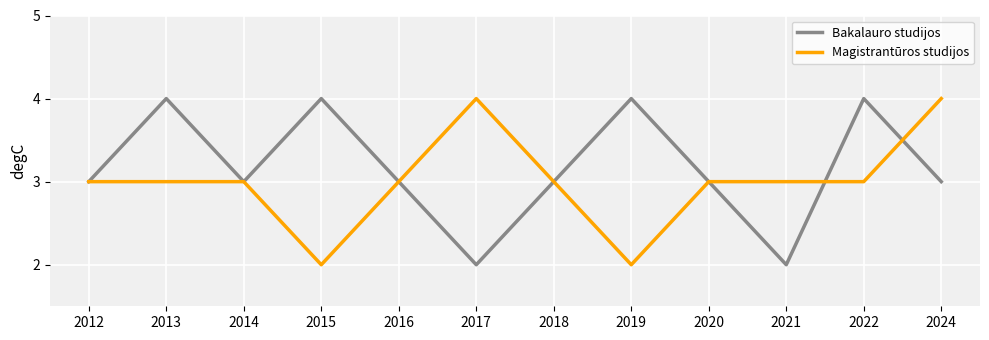

What is the sum of the Magistrantūros studijos values at 2024 and 2016?

7